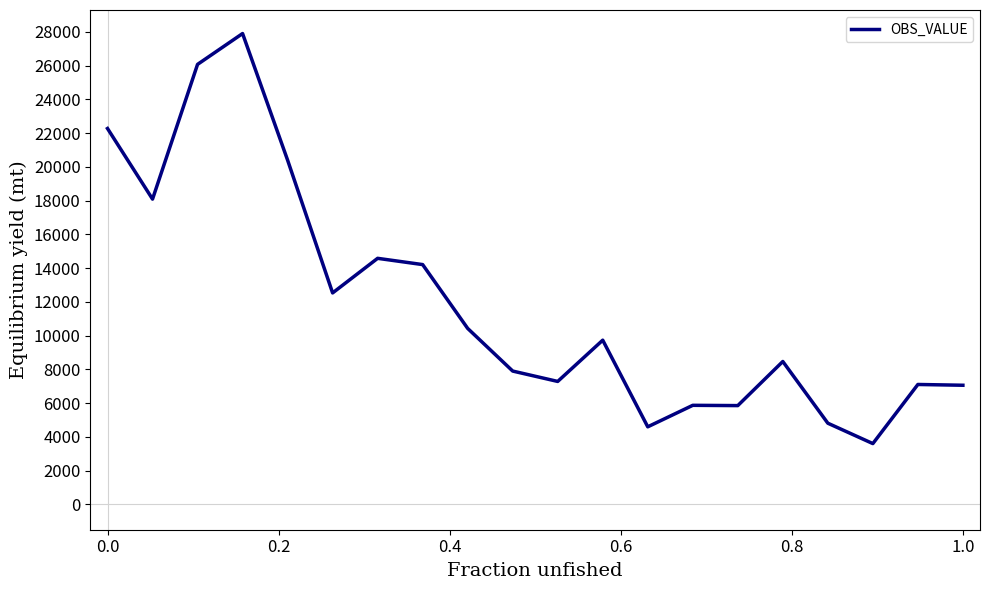

What is the greatest value displayed?

27902